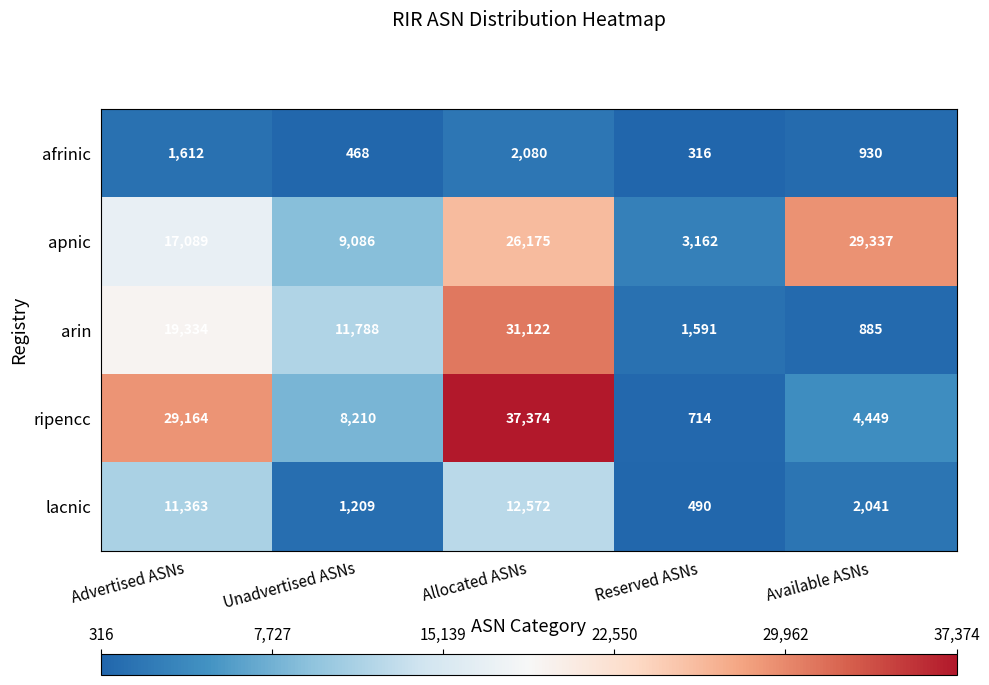

What is the difference between the ripencc values at Unadvertised ASNs and Reserved ASNs?

7496